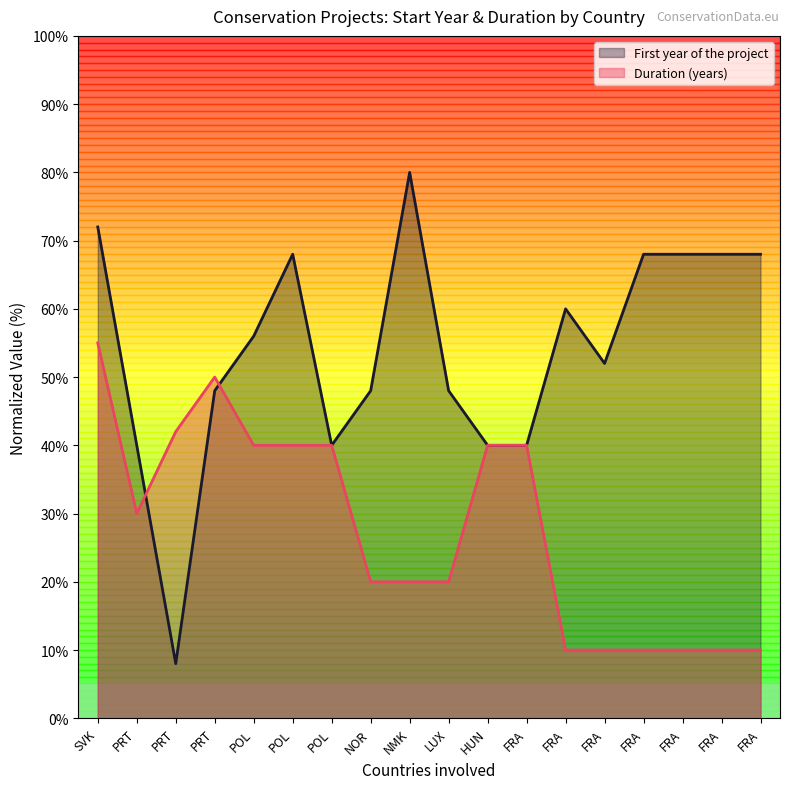

At which category does First year of the project reach its first local peak?

POL